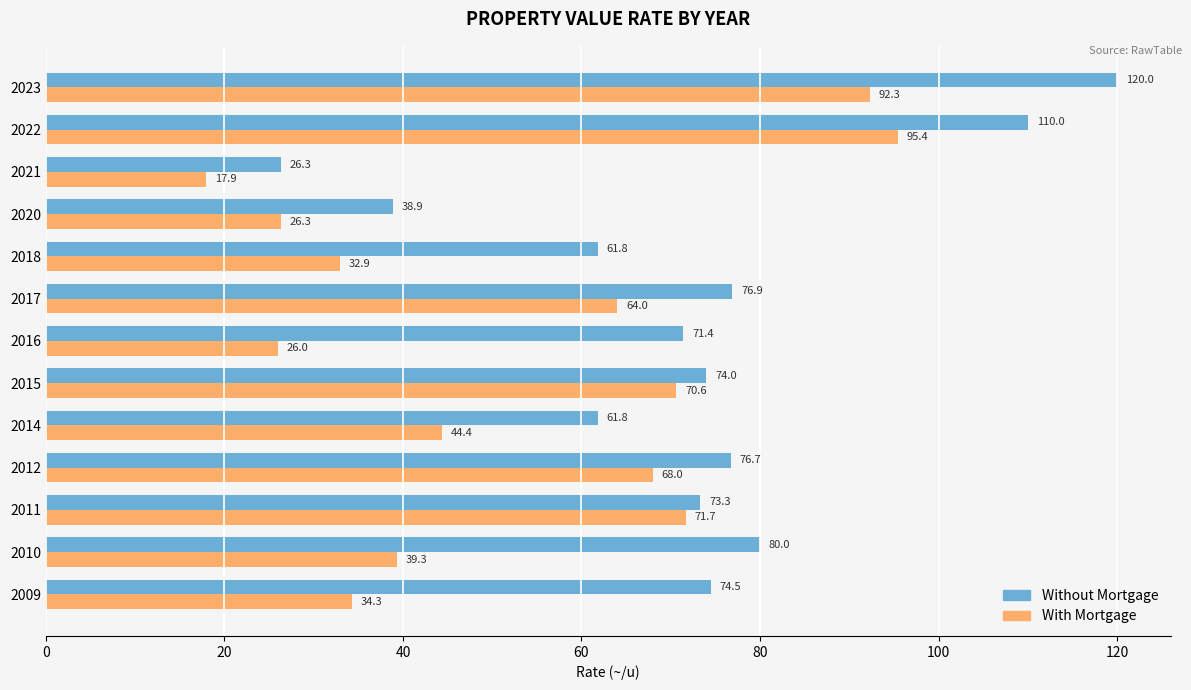

What is the difference between the Without Mortgage values at 2016 and 2011?

1.9